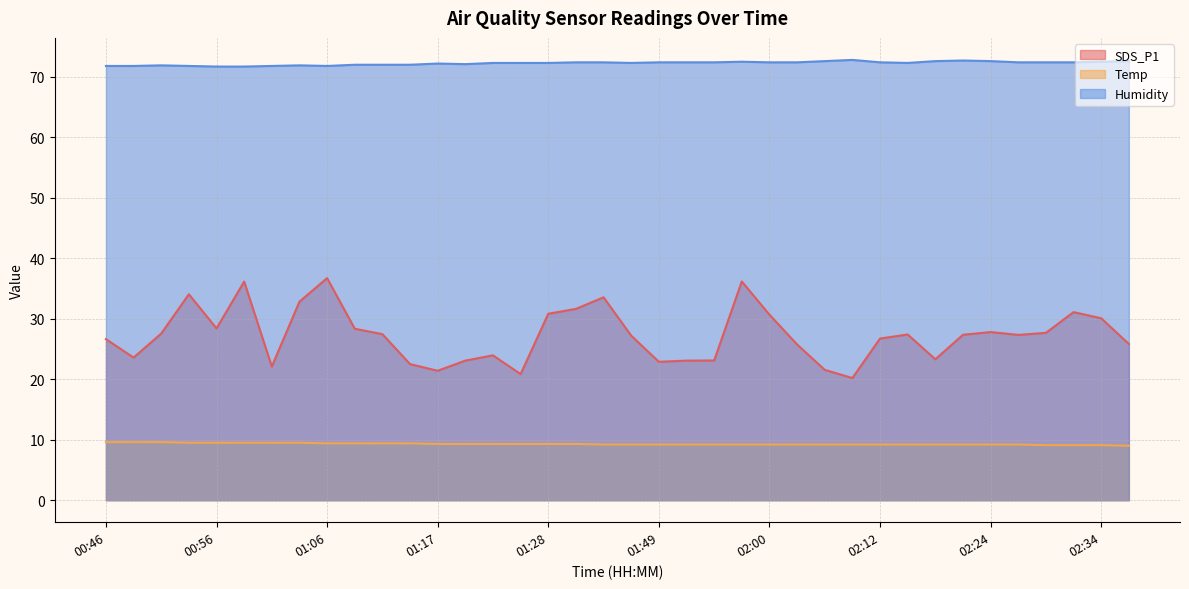

Read the Temp value at 01:33.

9.2